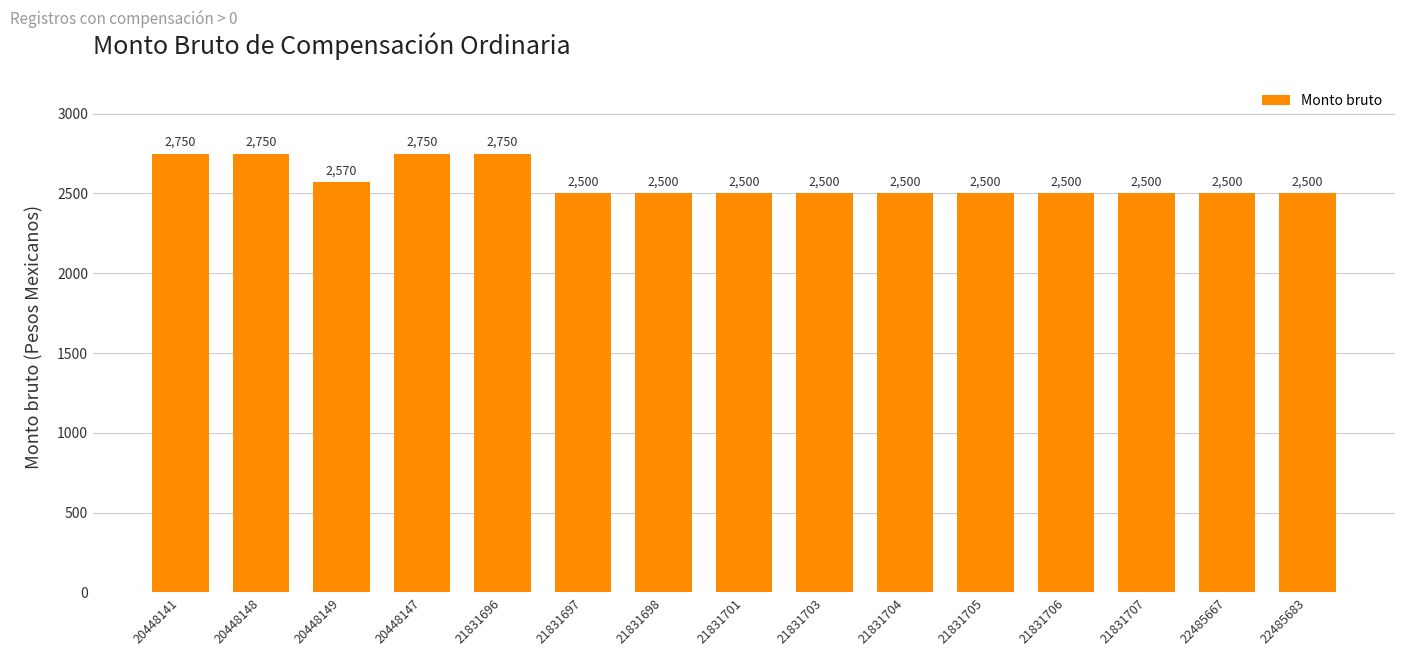

Count the number of data series in this chart.

1